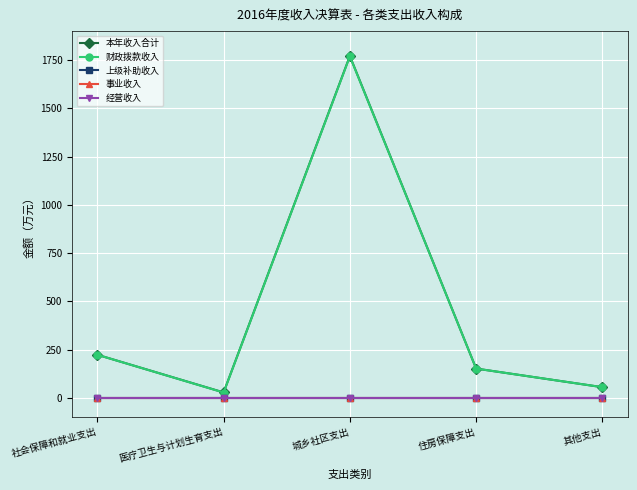

Is this an area chart (filled region under the line)?

No